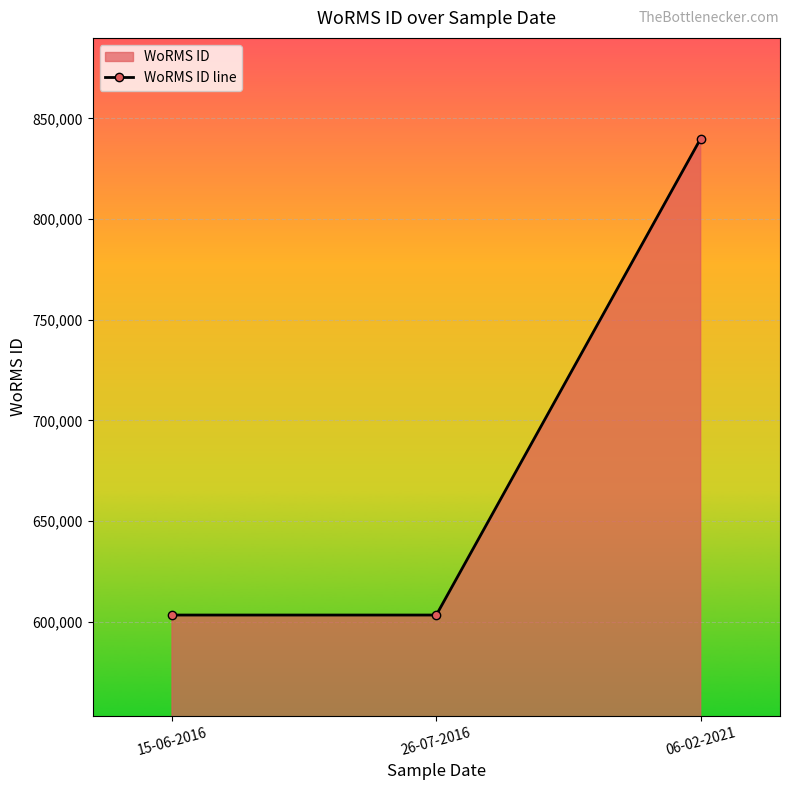

What is the change in value from 26-07-2016 to 06-02-2021?

+236695